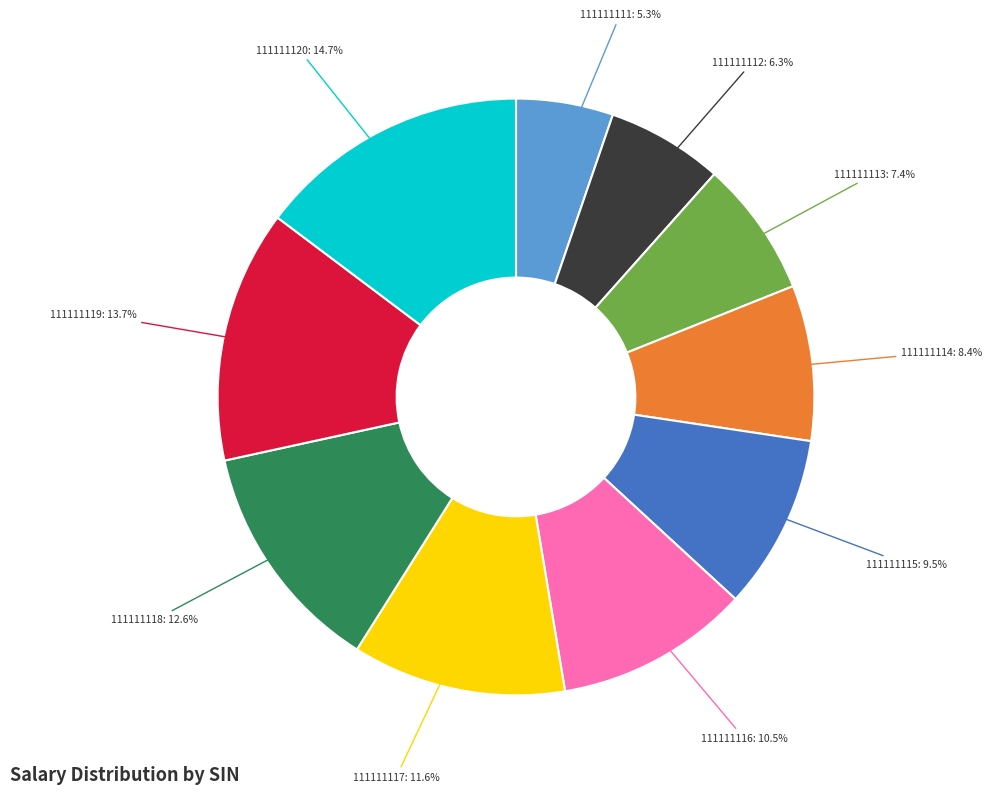

Does any single category account for the majority?

No